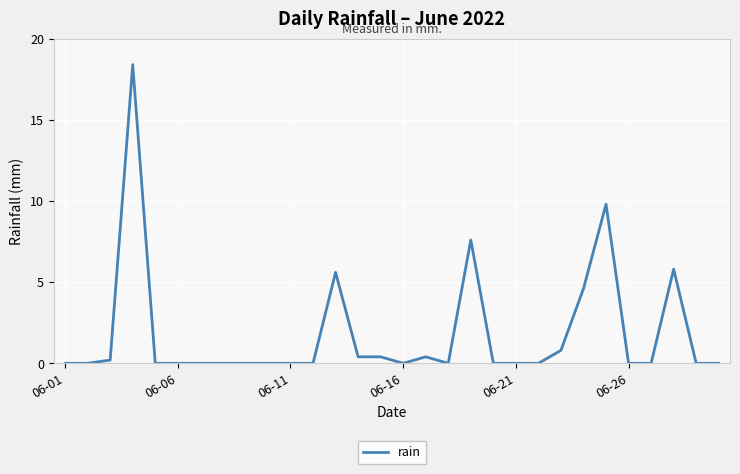

What is the difference between the maximum and minimum values?

18.4